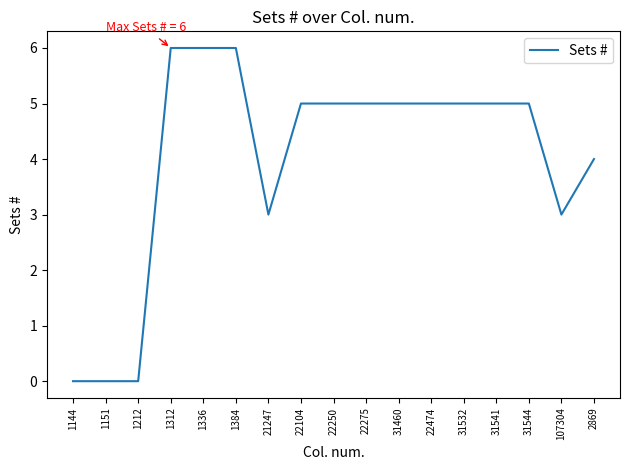

How many distinct data groups are displayed?

1